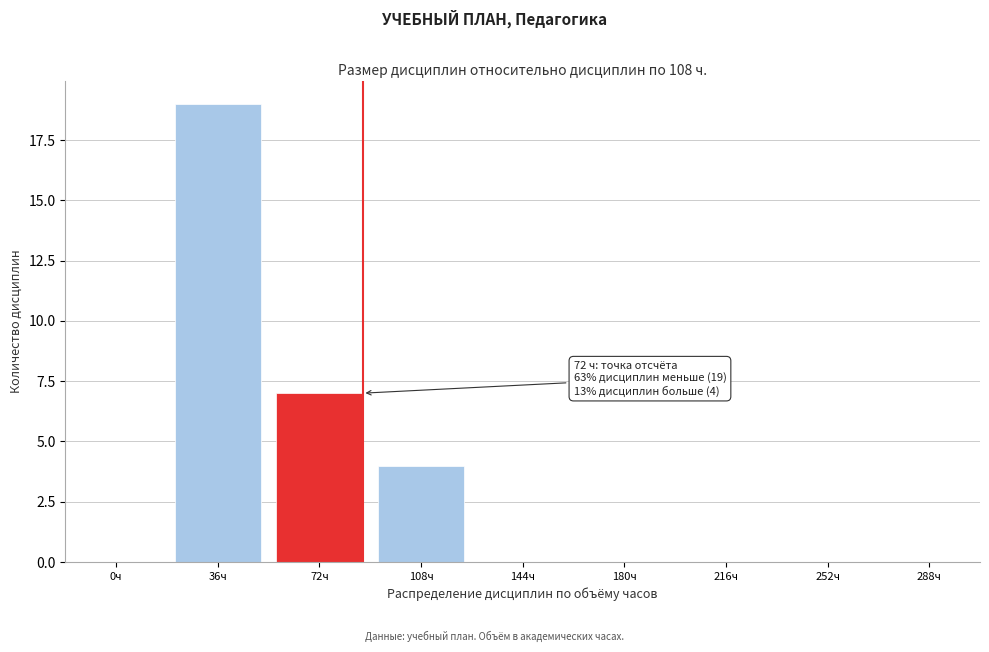

Reading right to left, extract all data points from this chart.

288ч=0	252ч=0	216ч=0	180ч=0	144ч=0	108ч=4	72ч=7	36ч=19	0ч=0